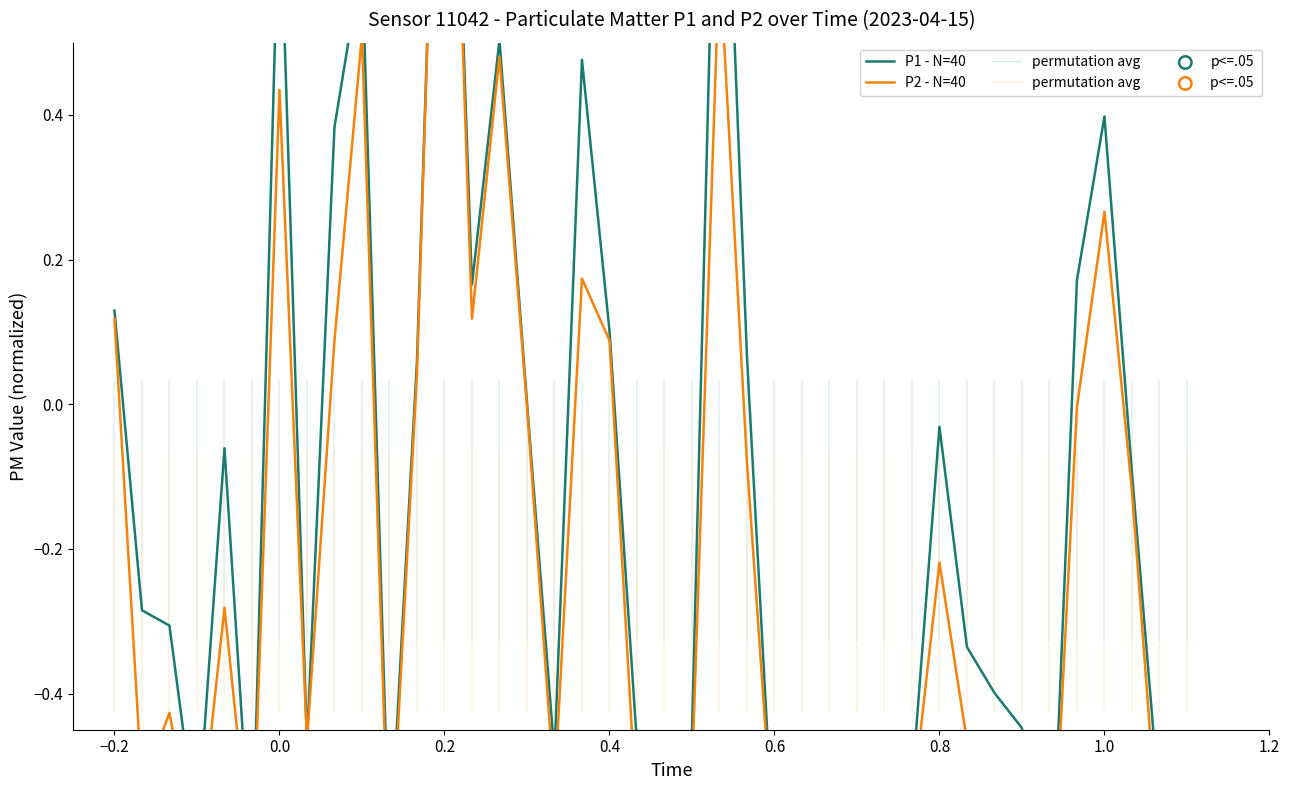

What are all the series names shown in the legend?

P1 - N=40, P2 - N=40